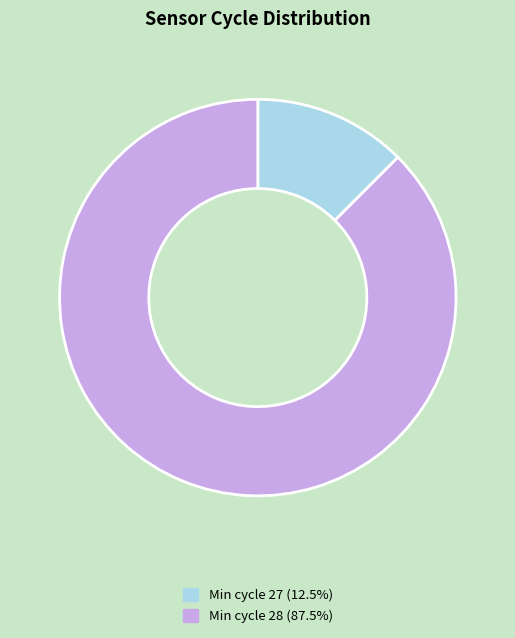

How many slices are in this pie chart?

2